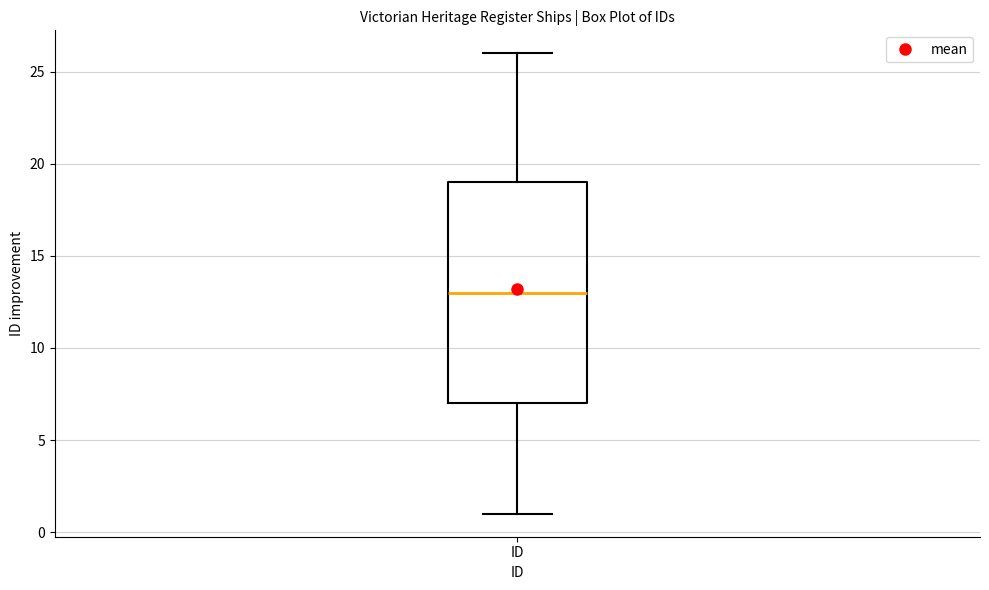

Transcribe this box plot: give where the median line is, the range the box spans, and where the two whiskers end, as read against the y-axis. The values are not printed on the chart, so give them approximately, as read against the axis.

median 13, box 7 to 19, whiskers 1 to 26